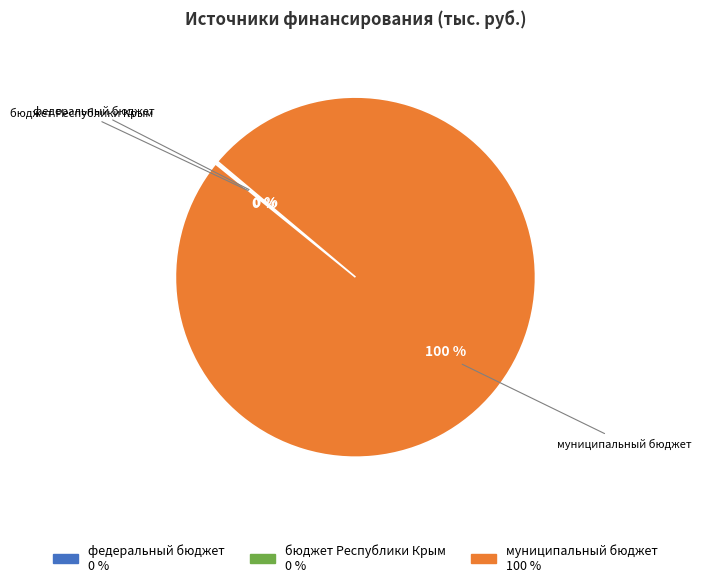

Does муниципальный бюджет represent more than half of the total?

Yes